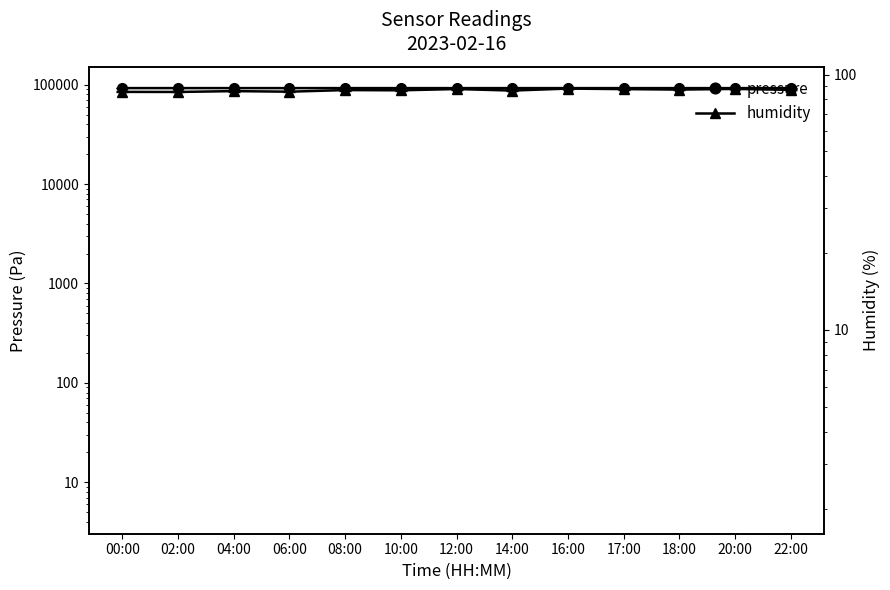

Which category has the lowest value across all series?

02:00